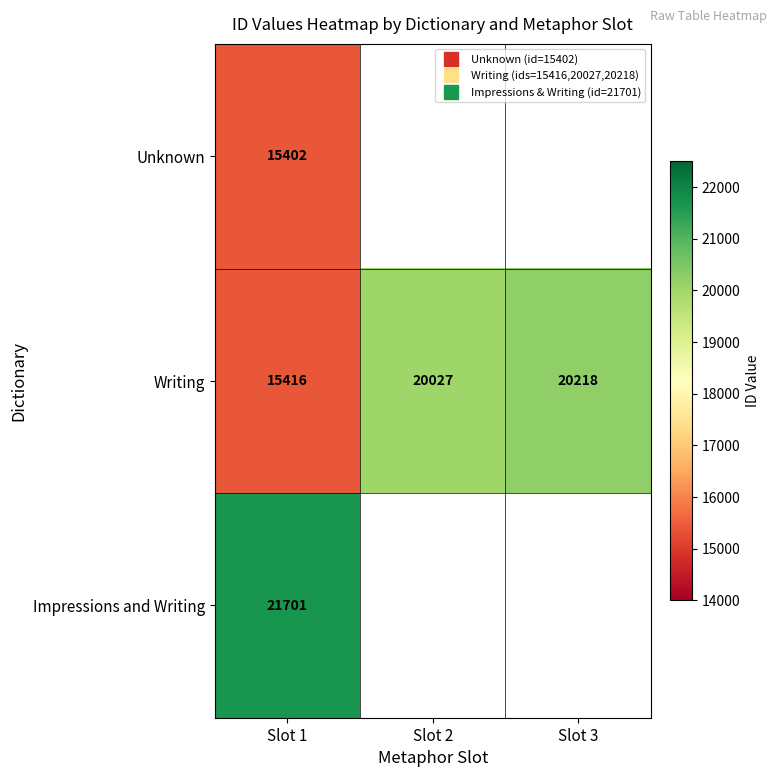

Rank the categories by Impressions and Writing value from lowest to highest.

Slot 1, Slot 2, Slot 3